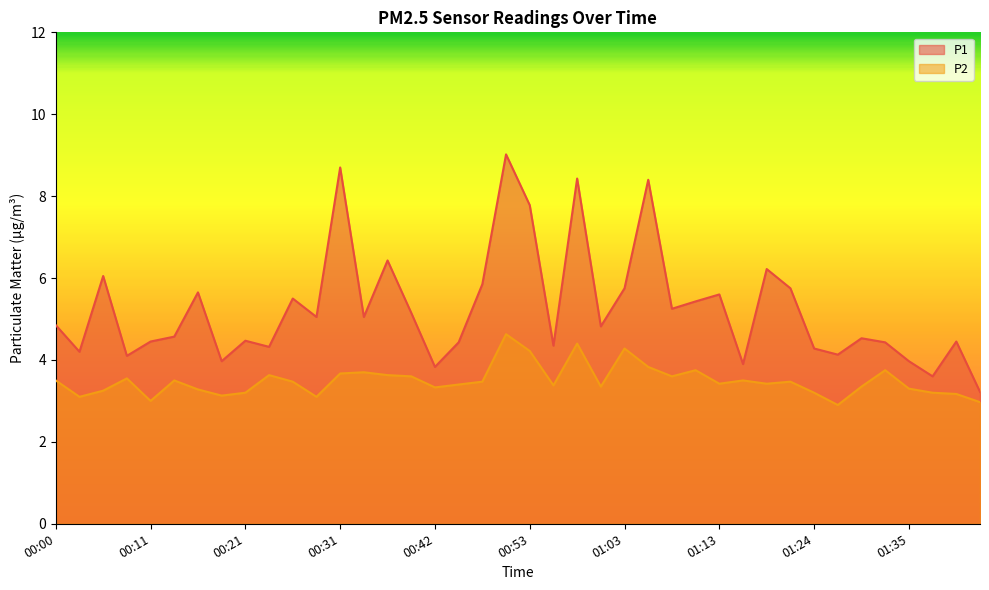

Which has a higher value, 00:45 or 01:13?

01:13